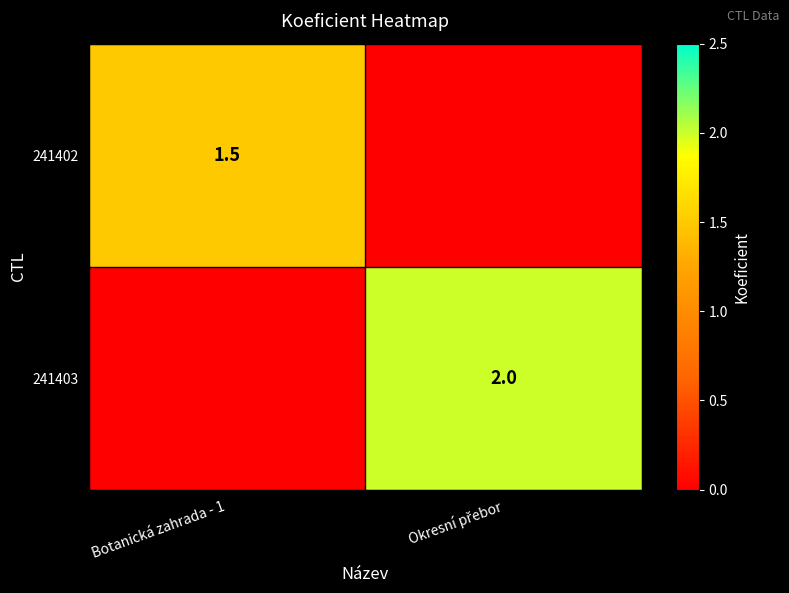

The 241402 series shows 1.5 at Botanická zahrada - 1. True or false?

True